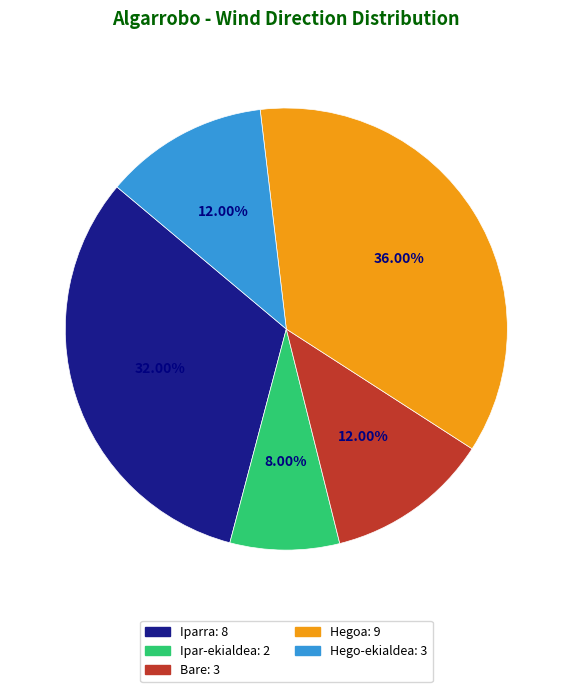

Does Hegoa account for over 50% of the chart?

No